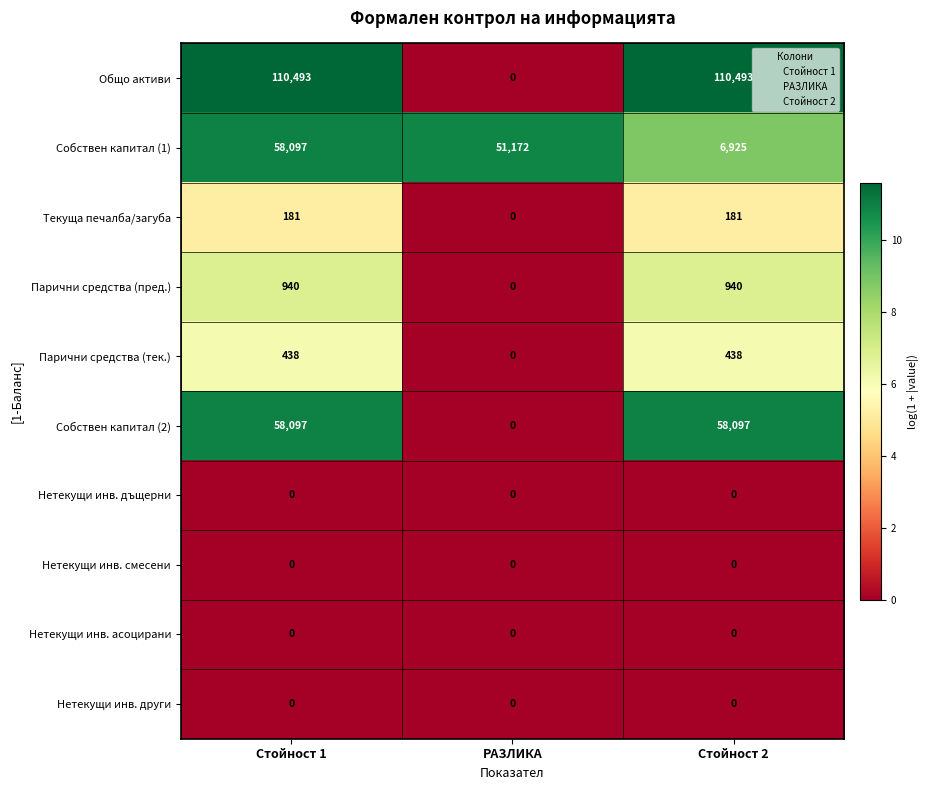

How many Парични средства (тек.) values are between 0 and 438?

3